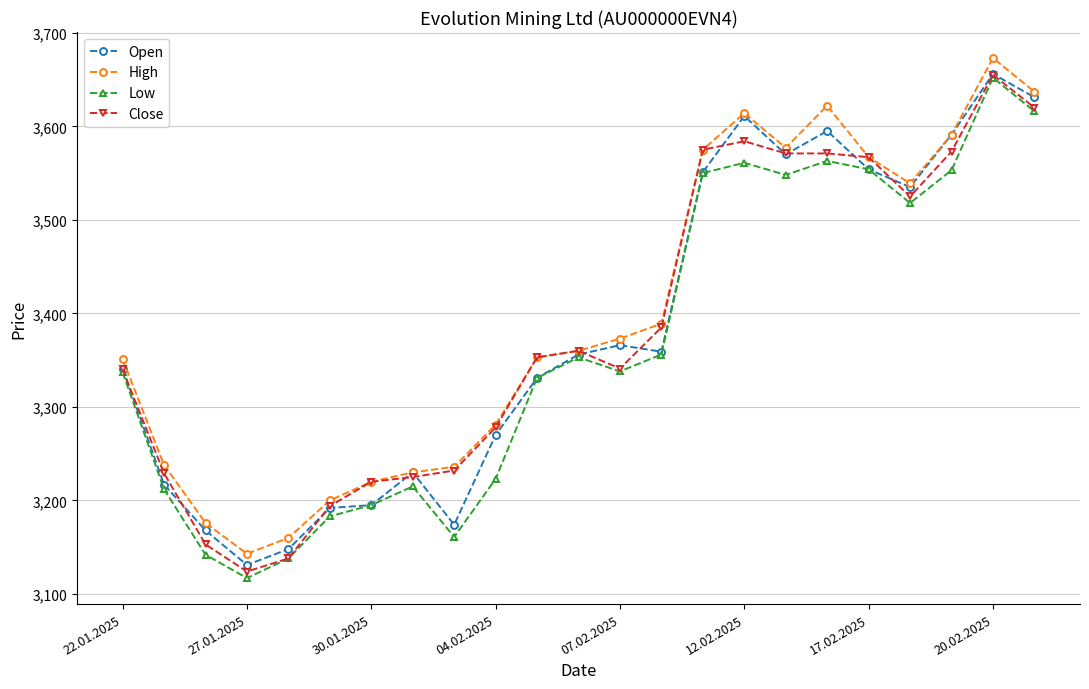

True or false: Open has more than 1 points higher than both neighbors.

True